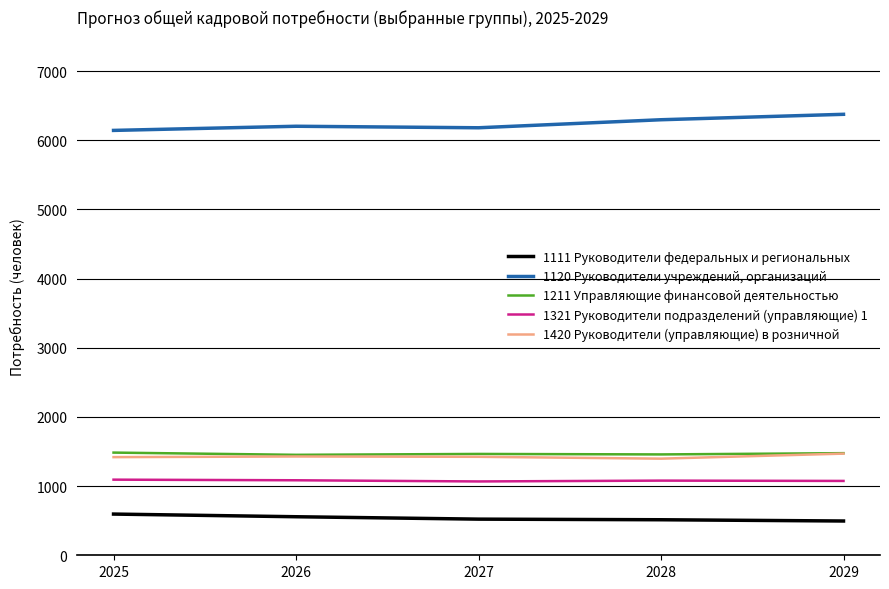

What value does the 1211 Управляющие финансовой деятельностью series have at 2027?

1465.4